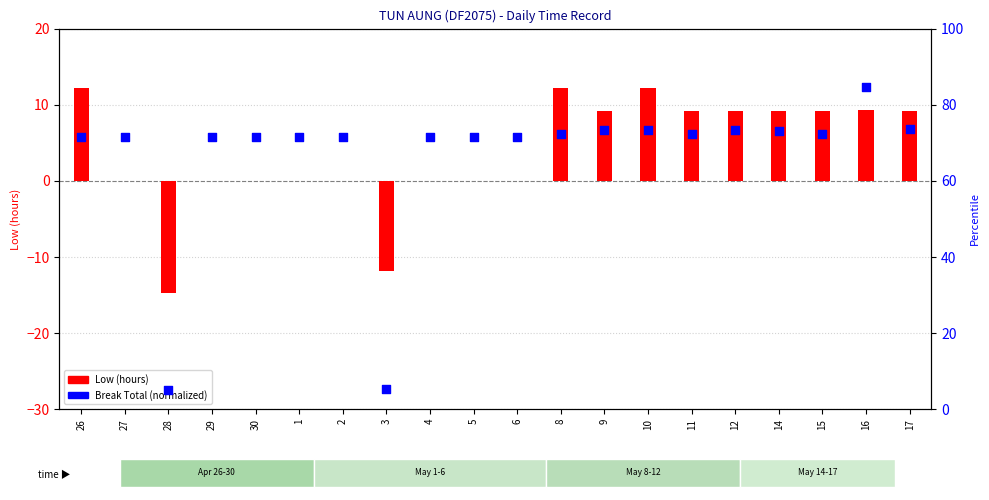

What are all the series names shown in the legend?

Low (hours), Break Total (normalized)